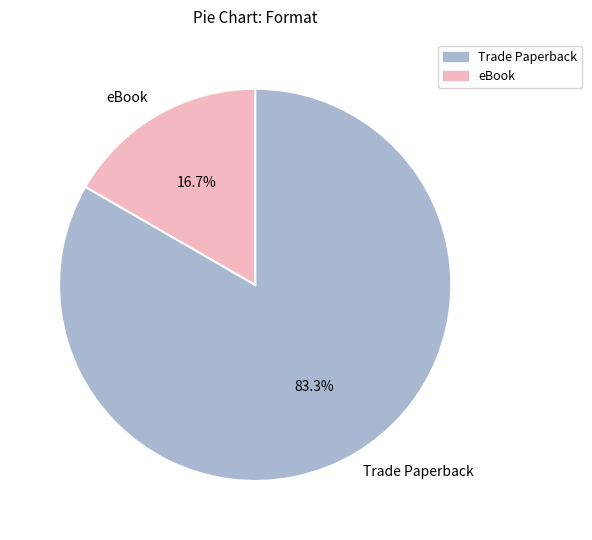

Between eBook and Trade Paperback, which is larger?

Trade Paperback